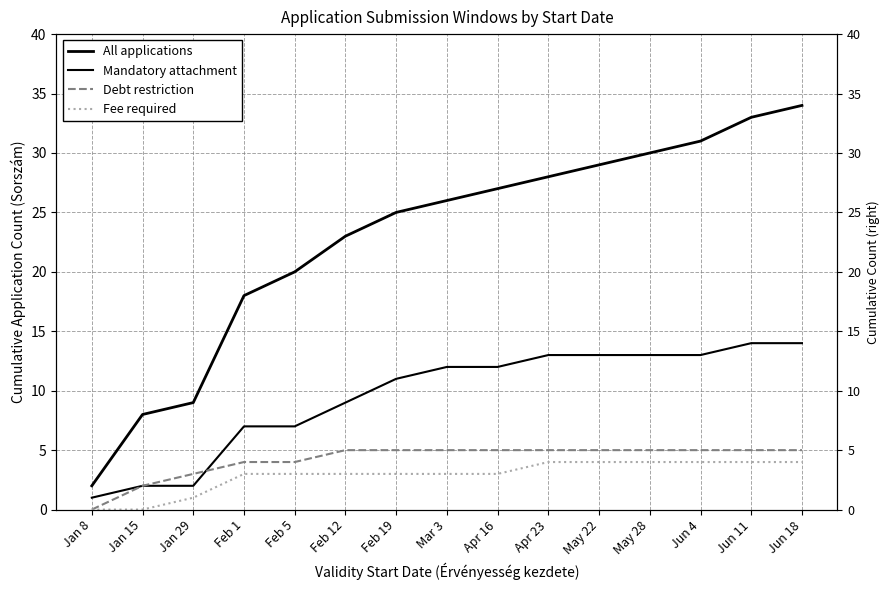

What position from the right is Jan 29?

13